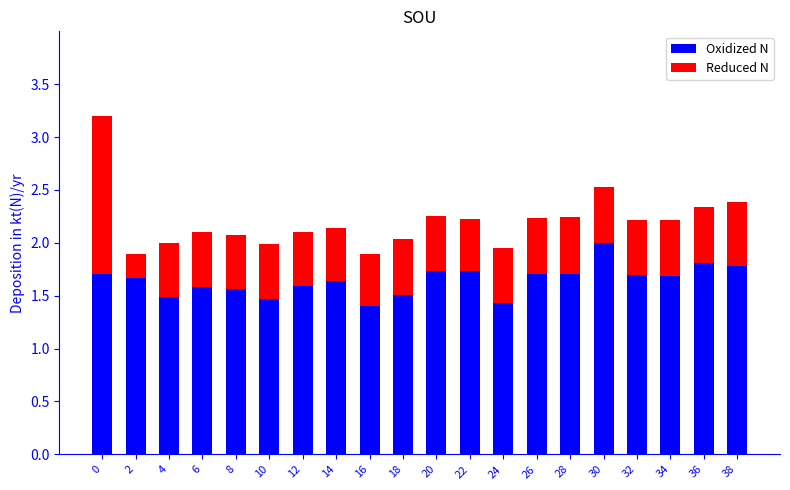

What is the lowest value of the Oxidized N series?

1.4